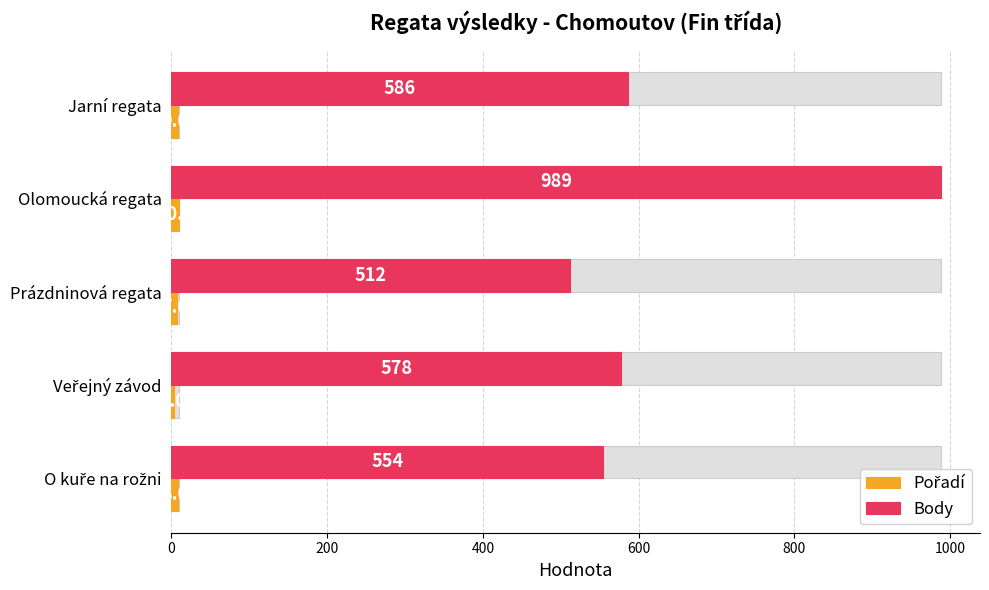

How many groups of bars are there?

5